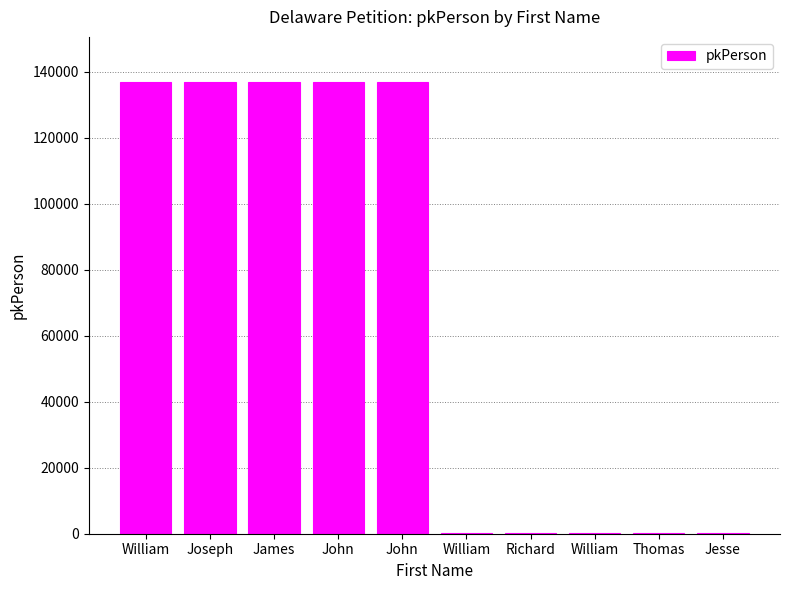

Are the bars horizontal?

No